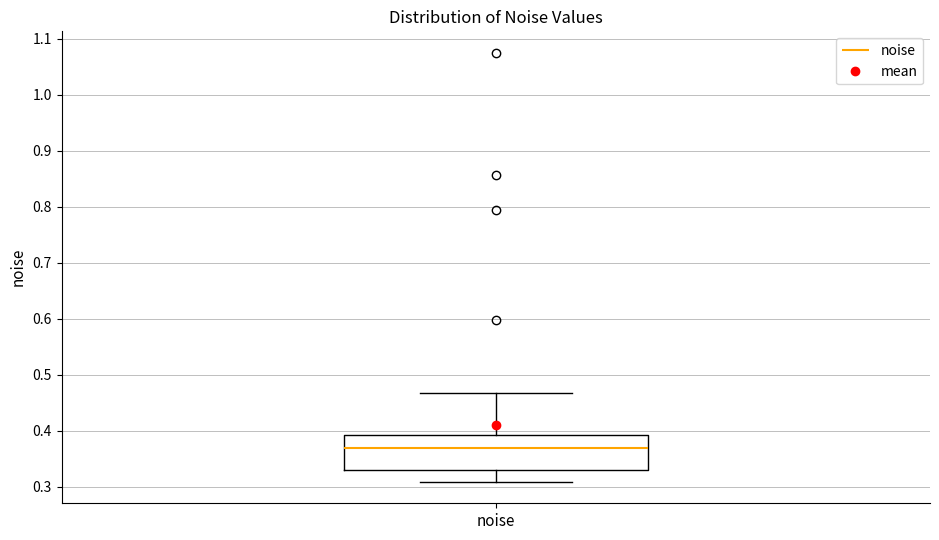

Where is the lower edge of the box for noise on the y-axis? The values are not printed on the chart, so give them approximately, as read against the axis.

0.33